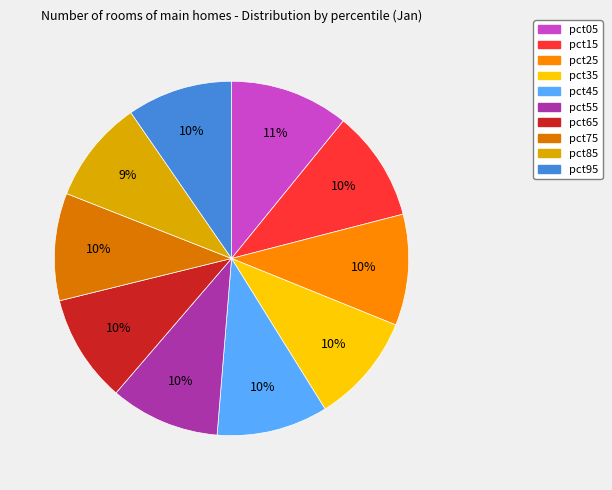

Count the number of slices in the pie.

10